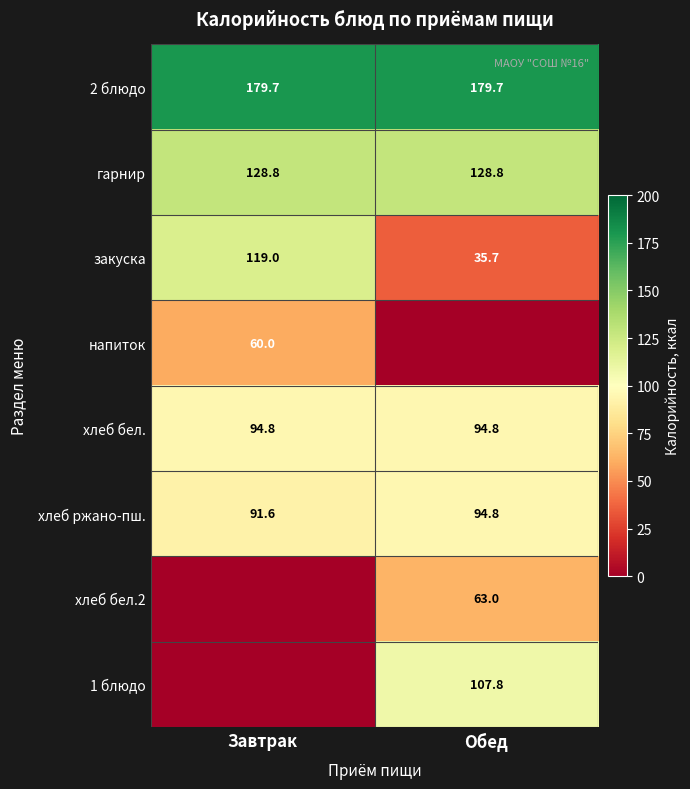

What is the average value of the гарнир series?

128.8